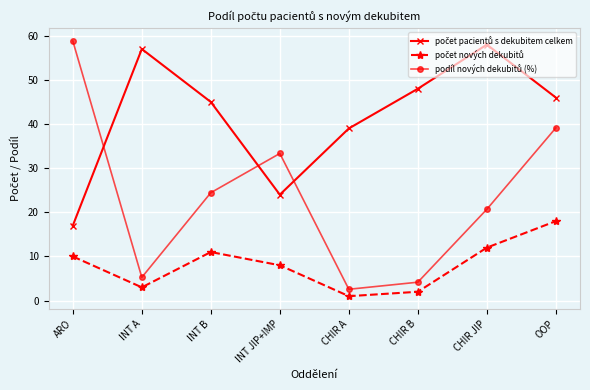

What is the label of the 4th point from the left?

INT JIP+IMP